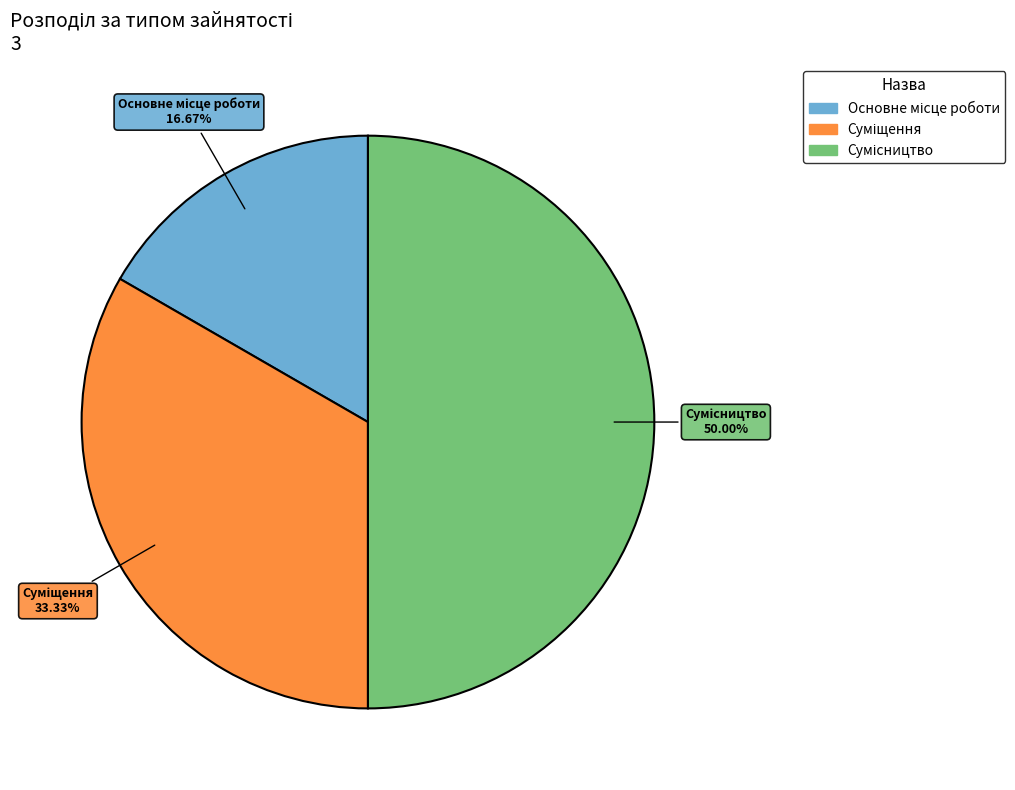

Count the number of slices in the pie.

3